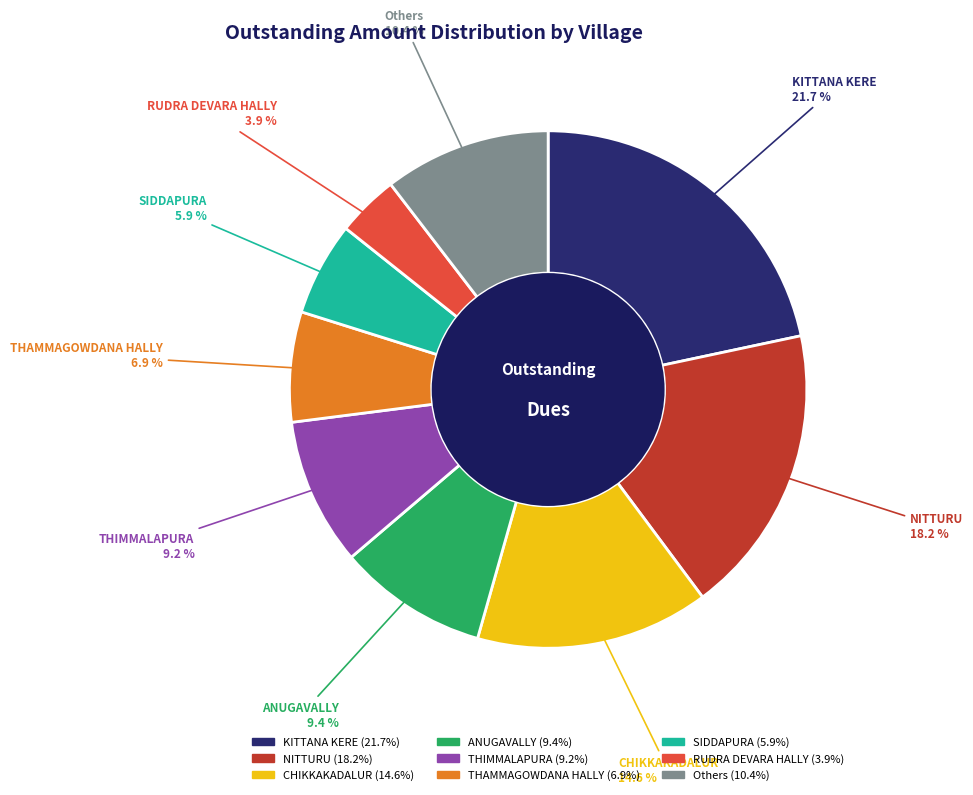

Does any single category account for the majority?

No